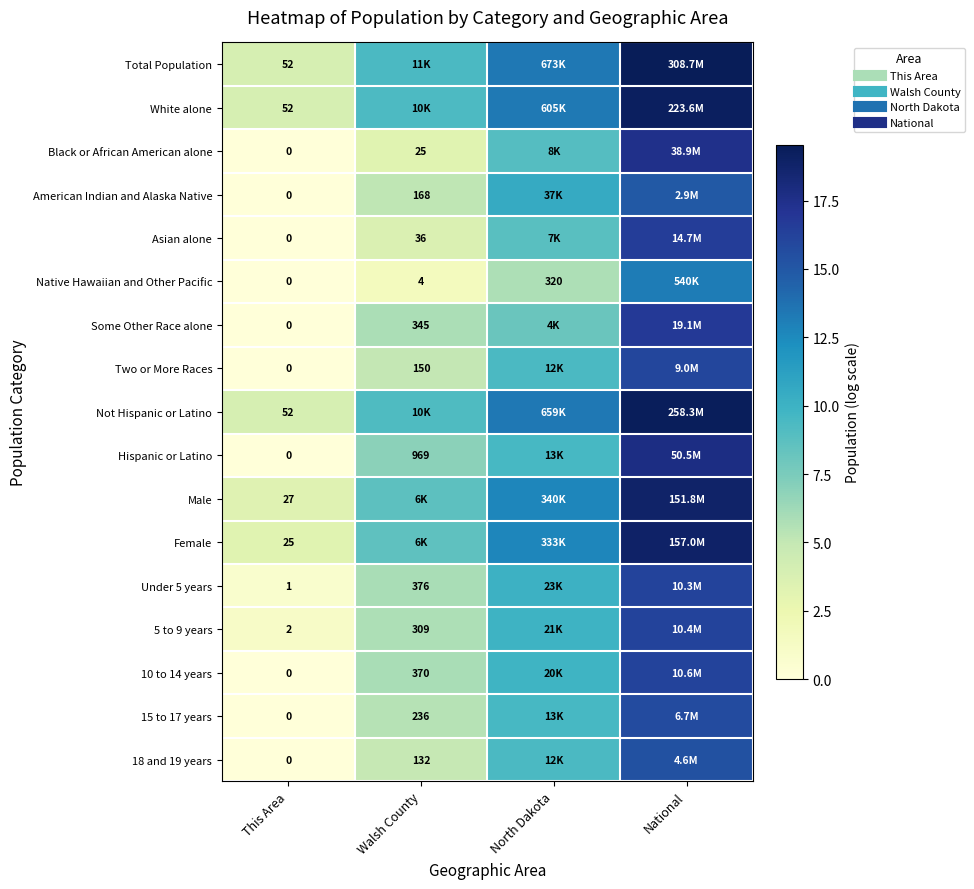

The value of Hispanic or Latino at This Area is -8.6. True or false?

False